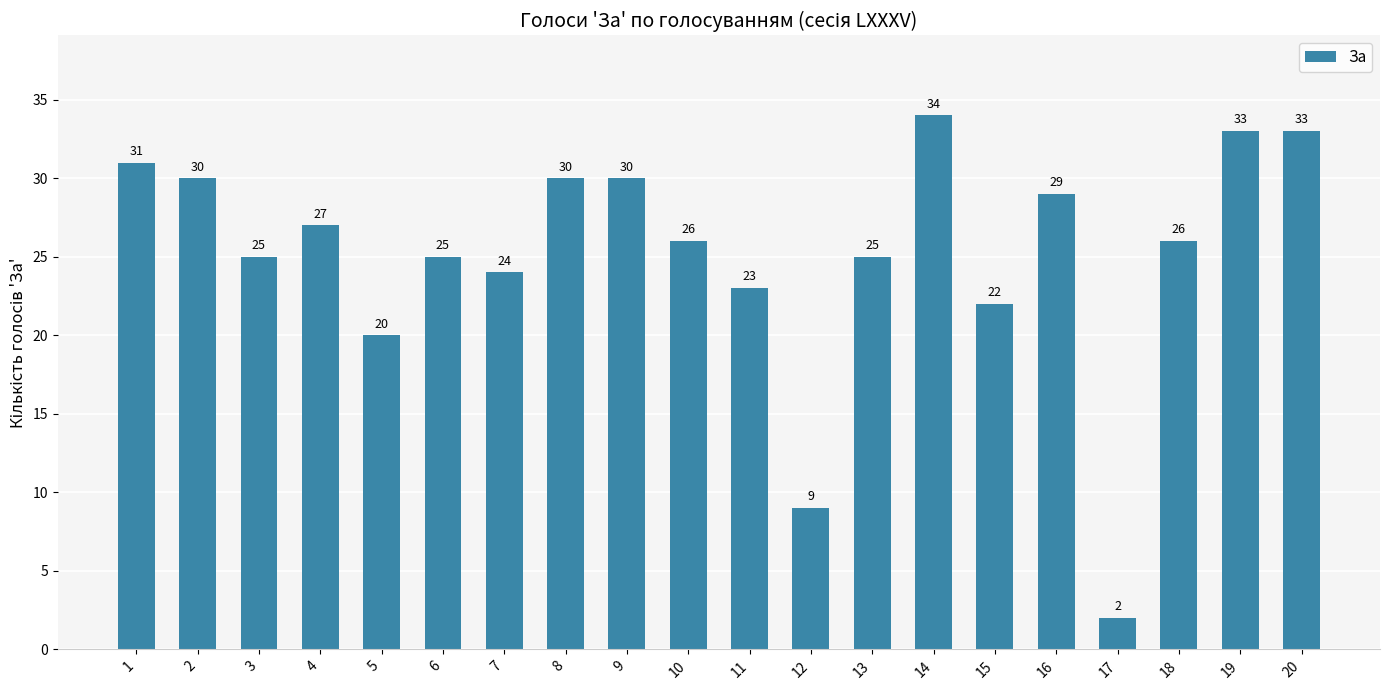

What is the value of the 8th bar from the left?

30